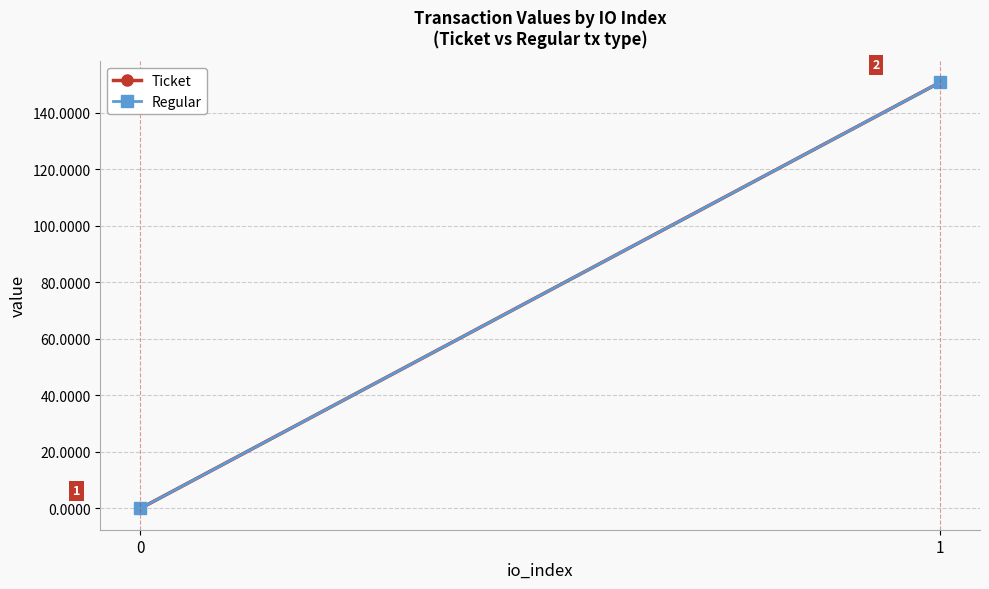

Reading left to right, extract all data points from this chart.

Ticket: 0=0.0	1=150.7
Regular: 0=0.0	1=150.7